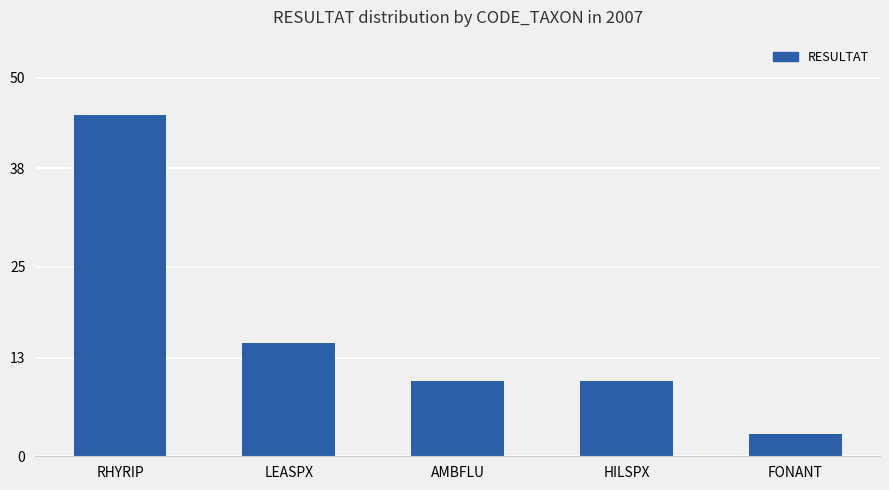

Which has a higher value, FONANT or HILSPX?

HILSPX